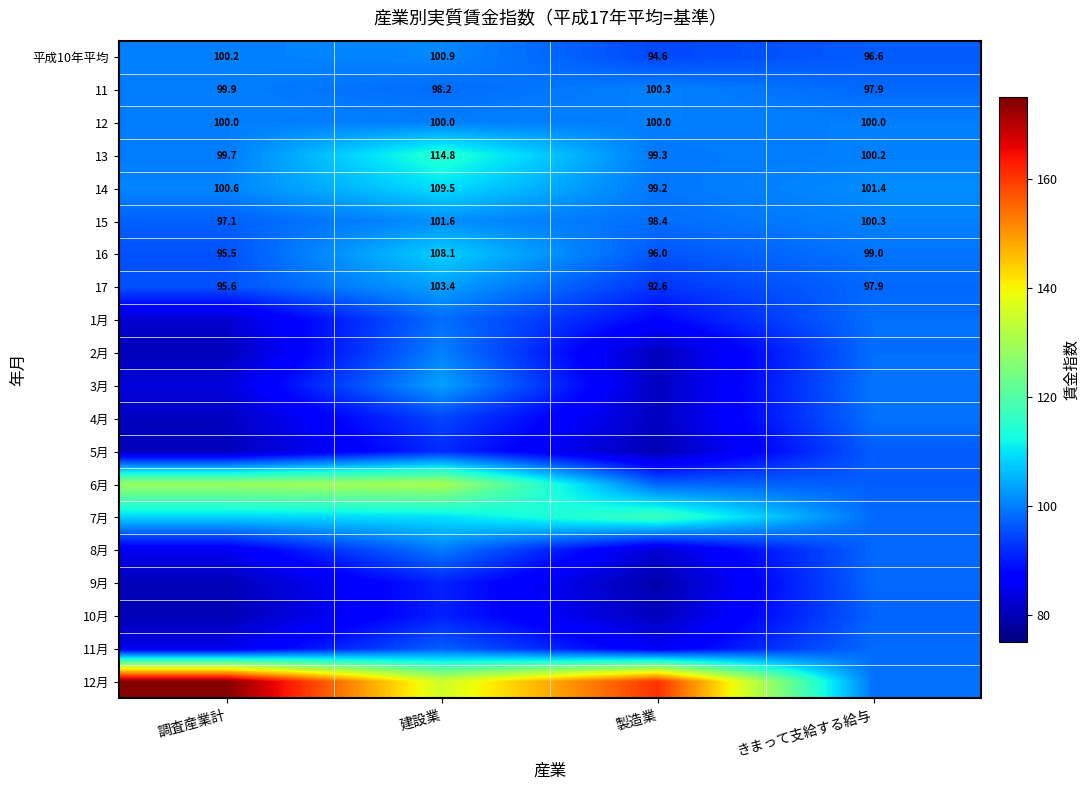

What is the approximate value of 14 at 調査産業計?

100.6